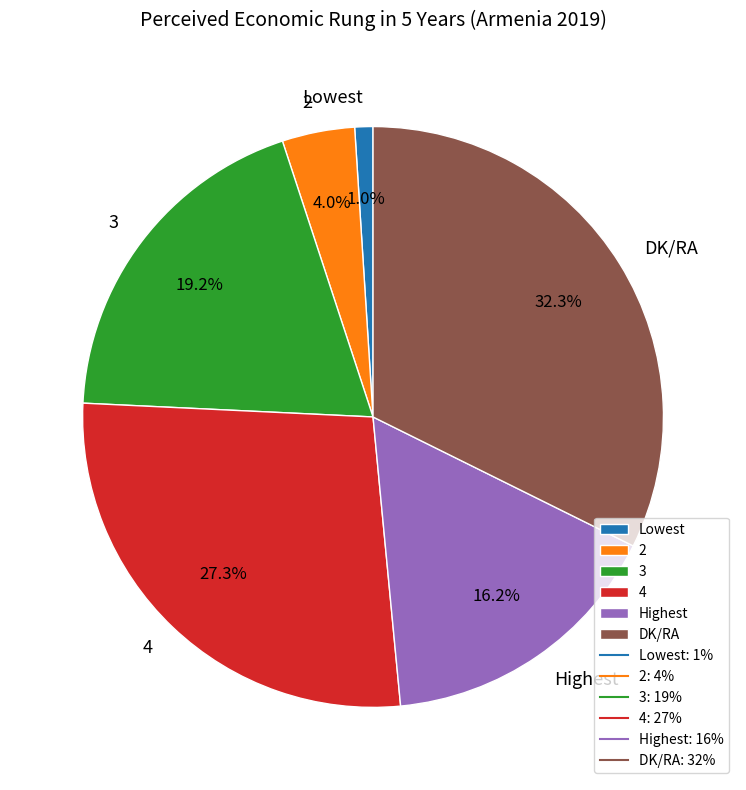

To the nearest percent, what is the difference between the largest and smallest slice percentages?

31%